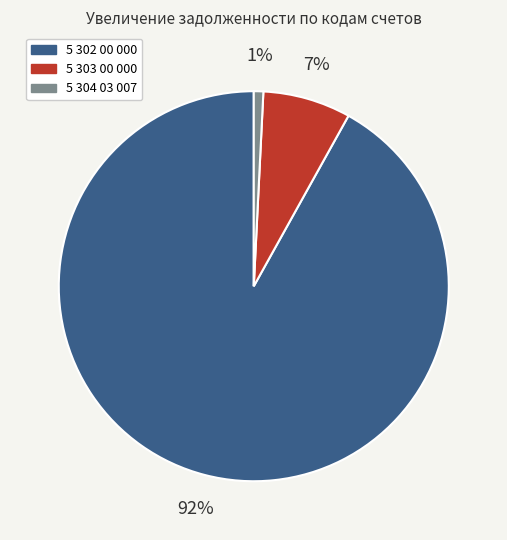

To the nearest percent, what portion does 5 303 00 000 represent?

7%